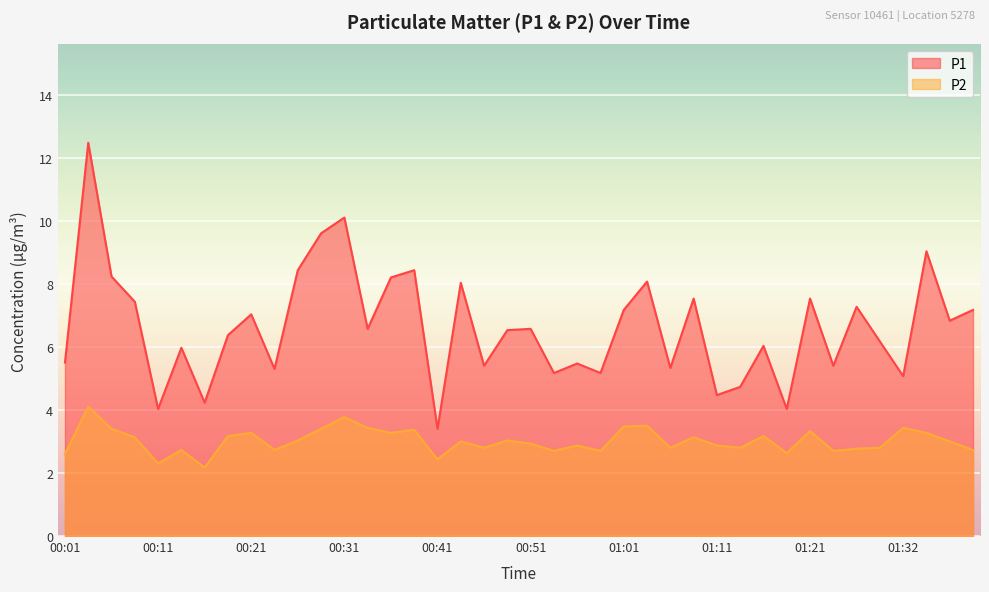

What is the difference between the P2 values at 00:33 and 00:04?

0.7